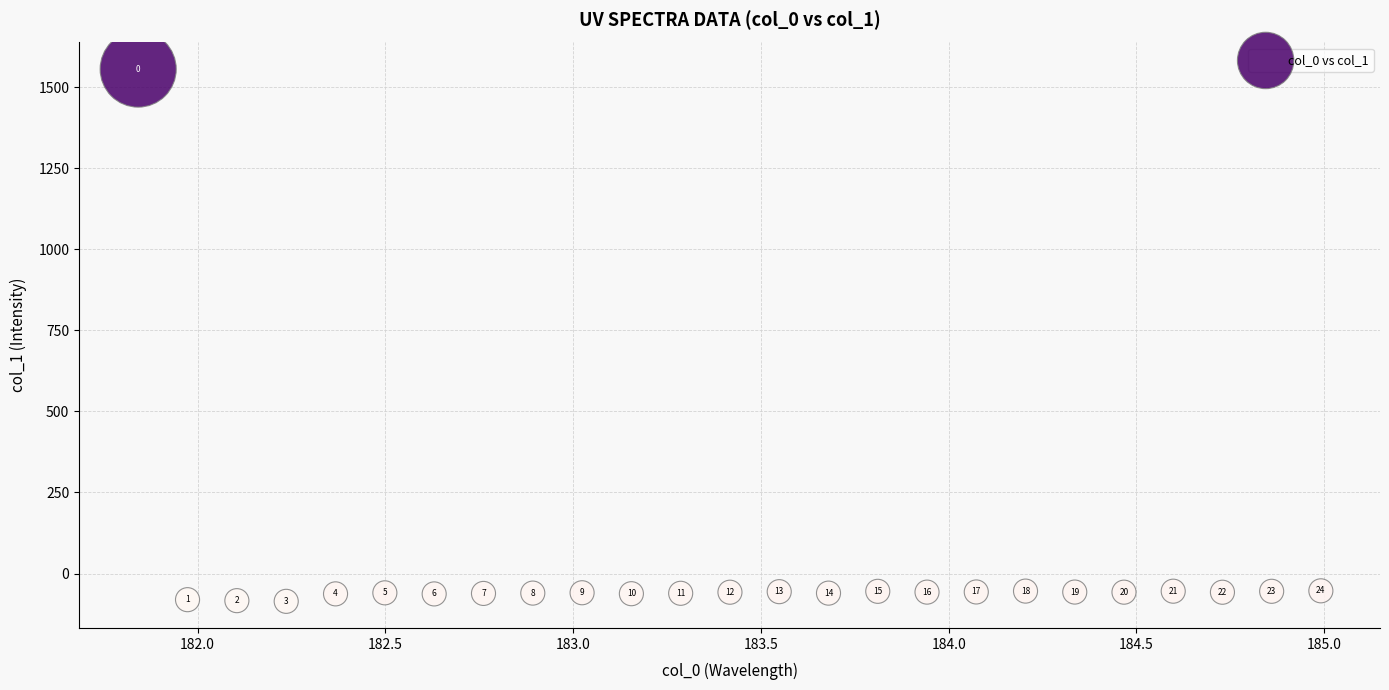

What is the range of Y values (max minus min)?

1641.7